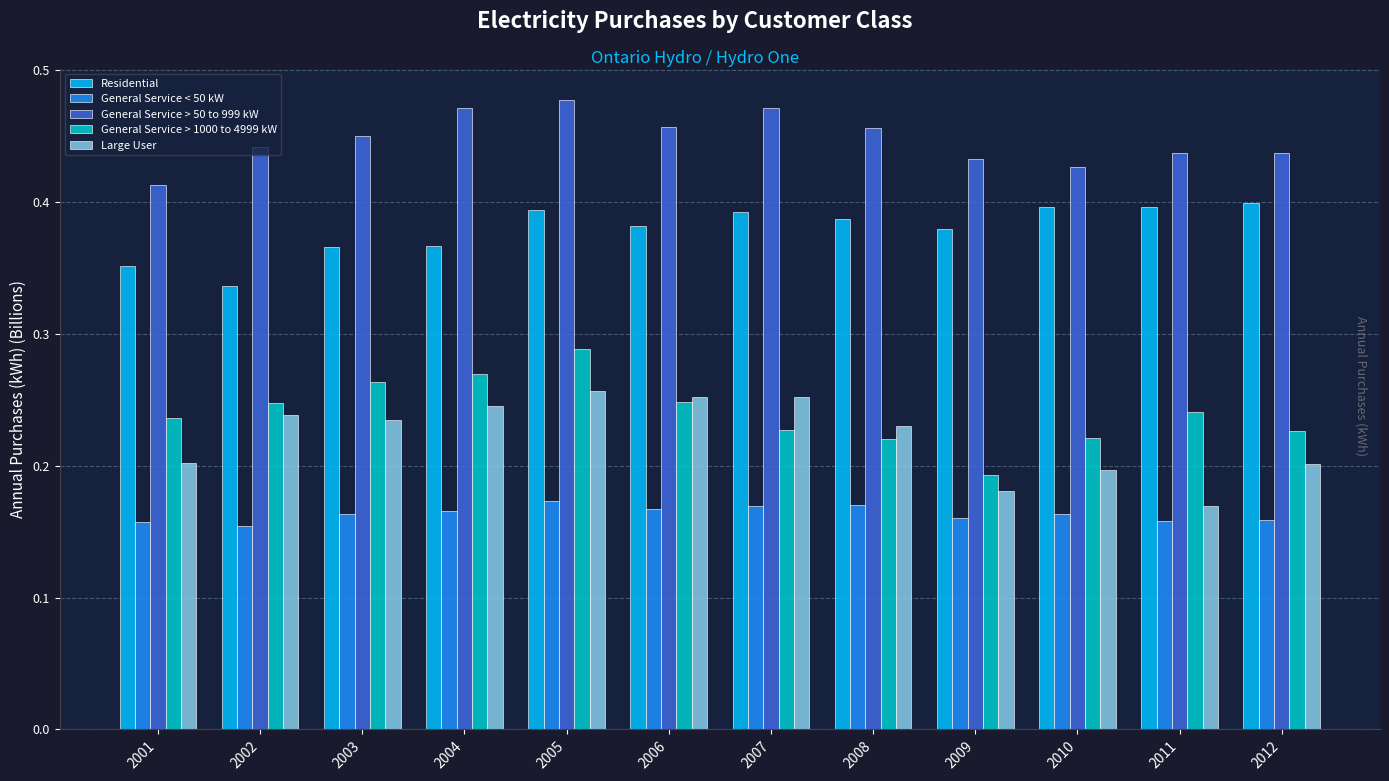

How many bars are there in total?

60